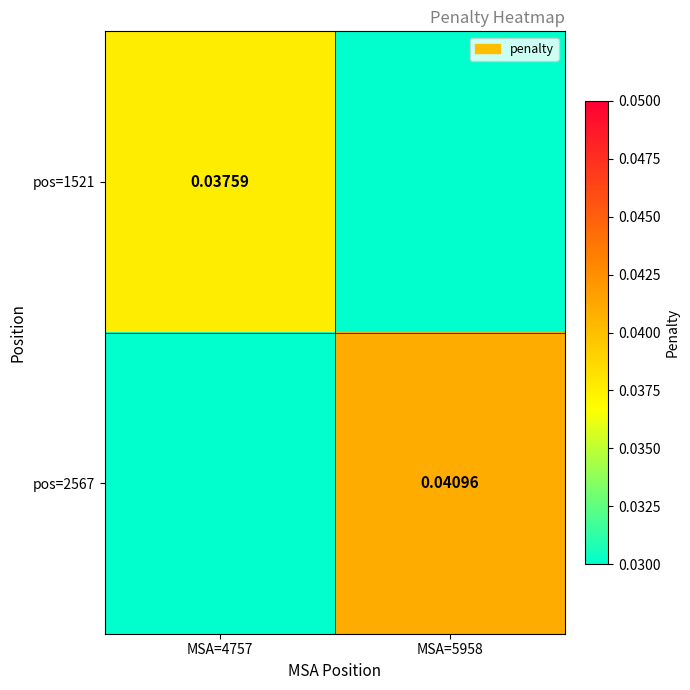

Is the value of pos=1521 at MSA=4757 greater than the value of pos=2567 at MSA=5958?

No